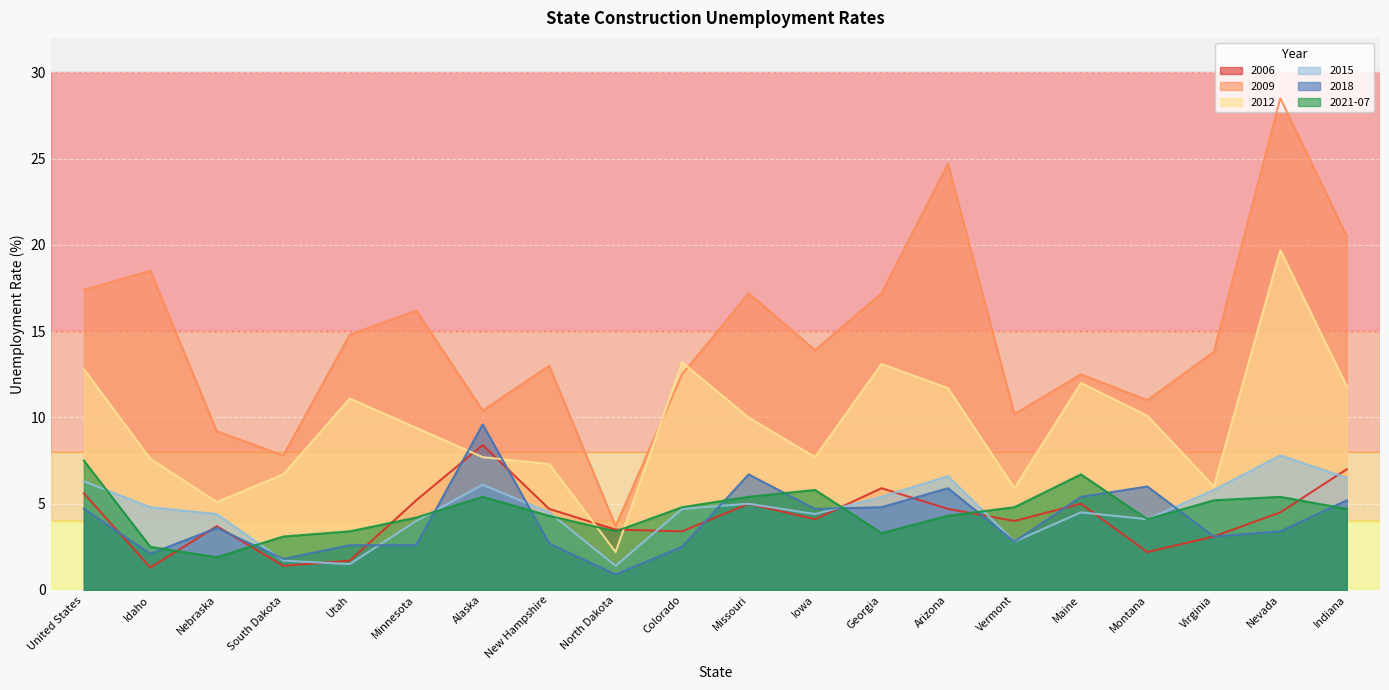

What is the sum of all 2006 values?

84.4